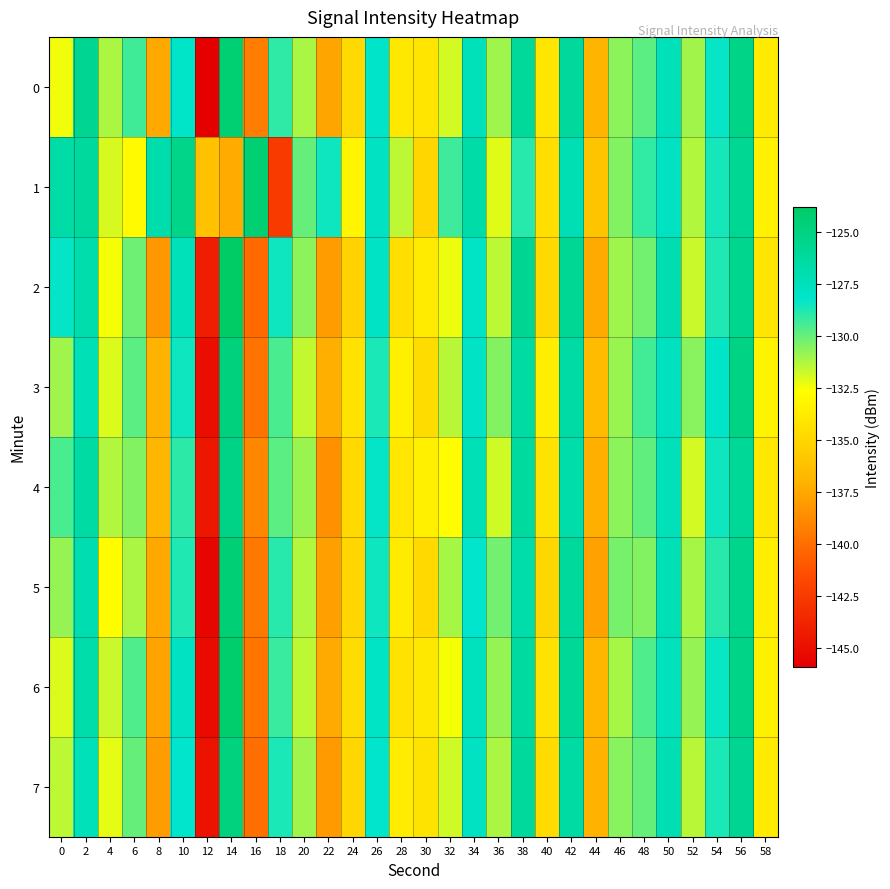

Reading left to right, what are all the values shown in this chart?

0: 0=-132.4	2=-125.7	4=-131.2	6=-129.3	8=-137.4	10=-128.1	12=-145.9	14=-124.4	16=-139.3	18=-129.0	20=-131.1	22=-137.6	24=-134.8	26=-128.2	28=-134.0	30=-134.1	32=-131.9	34=-127.5	36=-131.0	38=-126.1	40=-134.1	42=-126.1	44=-136.9	46=-130.7	48=-129.8	50=-127.4	52=-131.0	54=-128.4	56=-125.3	58=-133.7
1: 0=-126.6	2=-126.2	4=-131.9	6=-132.9	8=-126.9	10=-125.4	12=-136.2	14=-137.4	16=-124.4	18=-142.5	20=-130.0	22=-128.5	24=-133.2	26=-127.8	28=-131.5	30=-135.0	32=-129.3	34=-126.7	36=-132.1	38=-128.9	40=-134.5	42=-127.2	44=-136.0	46=-130.5	48=-129.1	50=-127.8	52=-131.3	54=-128.6	56=-125.8	58=-133.4
2: 0=-128.3	2=-126.9	4=-132.5	6=-130.1	8=-138.2	10=-127.5	12=-144.1	14=-123.8	16=-140.2	18=-128.5	20=-130.7	22=-138.0	24=-135.2	26=-127.9	28=-134.5	30=-133.8	32=-132.3	34=-128.0	36=-131.5	38=-125.7	40=-134.8	42=-125.9	44=-137.4	46=-131.0	48=-130.2	50=-127.1	52=-131.7	54=-128.8	56=-125.6	58=-134.1
3: 0=-131.0	2=-127.3	4=-132.0	6=-129.8	8=-137.0	10=-128.5	12=-145.0	14=-124.8	16=-139.8	18=-129.5	20=-131.6	22=-137.2	24=-134.3	26=-128.7	28=-133.5	30=-134.6	32=-131.4	34=-127.9	36=-130.5	38=-126.5	40=-133.6	42=-126.6	44=-136.5	46=-130.9	48=-129.4	50=-127.7	52=-130.6	54=-128.1	56=-125.1	58=-133.3
4: 0=-129.5	2=-126.5	4=-131.3	6=-130.5	8=-136.8	10=-129.0	12=-144.5	14=-125.2	16=-138.9	18=-129.8	20=-130.9	22=-138.5	24=-134.8	26=-128.3	28=-134.0	30=-133.5	32=-132.7	34=-127.3	36=-131.8	38=-126.3	40=-134.2	42=-126.8	44=-137.2	46=-130.7	48=-129.9	50=-127.5	52=-131.9	54=-128.5	56=-126.0	58=-133.9
5: 0=-130.8	2=-127.1	4=-132.8	6=-131.2	8=-137.5	10=-128.8	12=-145.5	14=-124.5	16=-139.5	18=-128.9	20=-131.3	22=-137.9	24=-135.0	26=-128.5	28=-133.8	30=-134.8	32=-131.1	34=-128.2	36=-130.2	38=-126.8	40=-134.9	42=-126.2	44=-137.8	46=-130.3	48=-130.5	50=-127.3	52=-131.1	54=-128.9	56=-125.5	58=-133.6
6: 0=-132.0	2=-126.8	4=-131.7	6=-129.6	8=-137.7	10=-127.8	12=-145.2	14=-124.1	16=-139.7	18=-129.2	20=-131.5	22=-137.4	24=-134.6	26=-128.0	28=-134.3	30=-133.9	32=-132.5	34=-127.6	36=-130.8	38=-126.4	40=-134.3	42=-126.0	44=-136.8	46=-131.1	48=-129.6	50=-127.6	52=-130.8	54=-128.4	56=-125.3	58=-133.5
7: 0=-131.5	2=-127.5	4=-132.2	6=-130.0	8=-138.0	10=-128.2	12=-144.8	14=-124.9	16=-140.0	18=-128.7	20=-131.0	22=-138.1	24=-134.9	26=-128.2	28=-133.7	30=-134.2	32=-131.8	34=-127.8	36=-131.2	38=-126.2	40=-134.7	42=-126.5	44=-137.0	46=-130.6	48=-130.0	50=-127.2	52=-131.4	54=-128.7	56=-125.7	58=-133.8